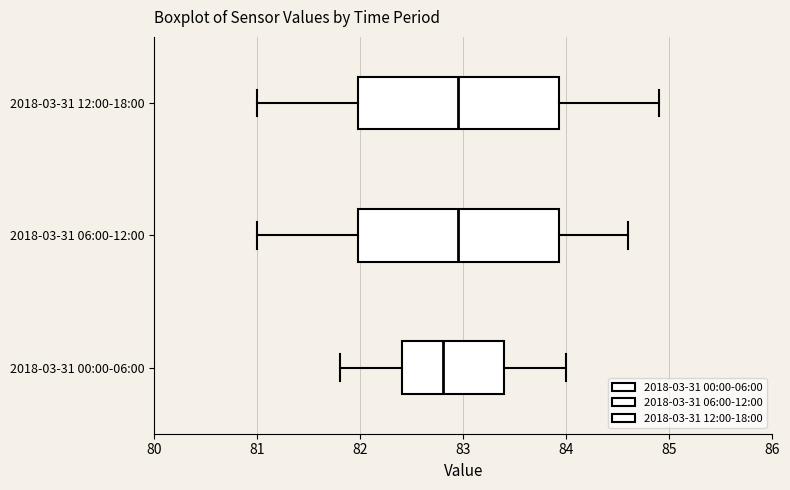

Which box has the furthest to the left median line?

2018-03-31 00:00-06:00